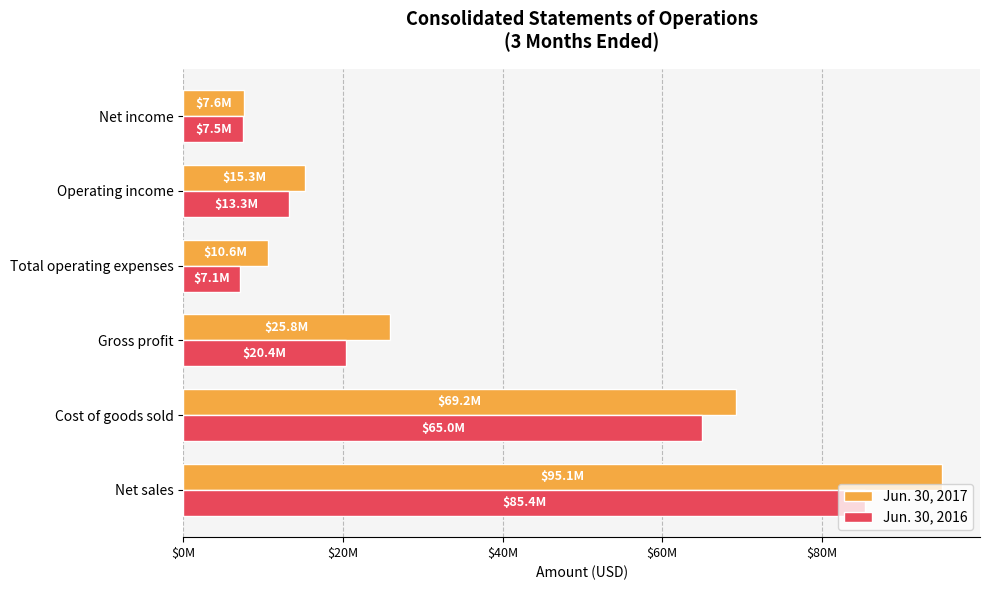

What are all the series names shown in the legend?

Jun. 30, 2017, Jun. 30, 2016